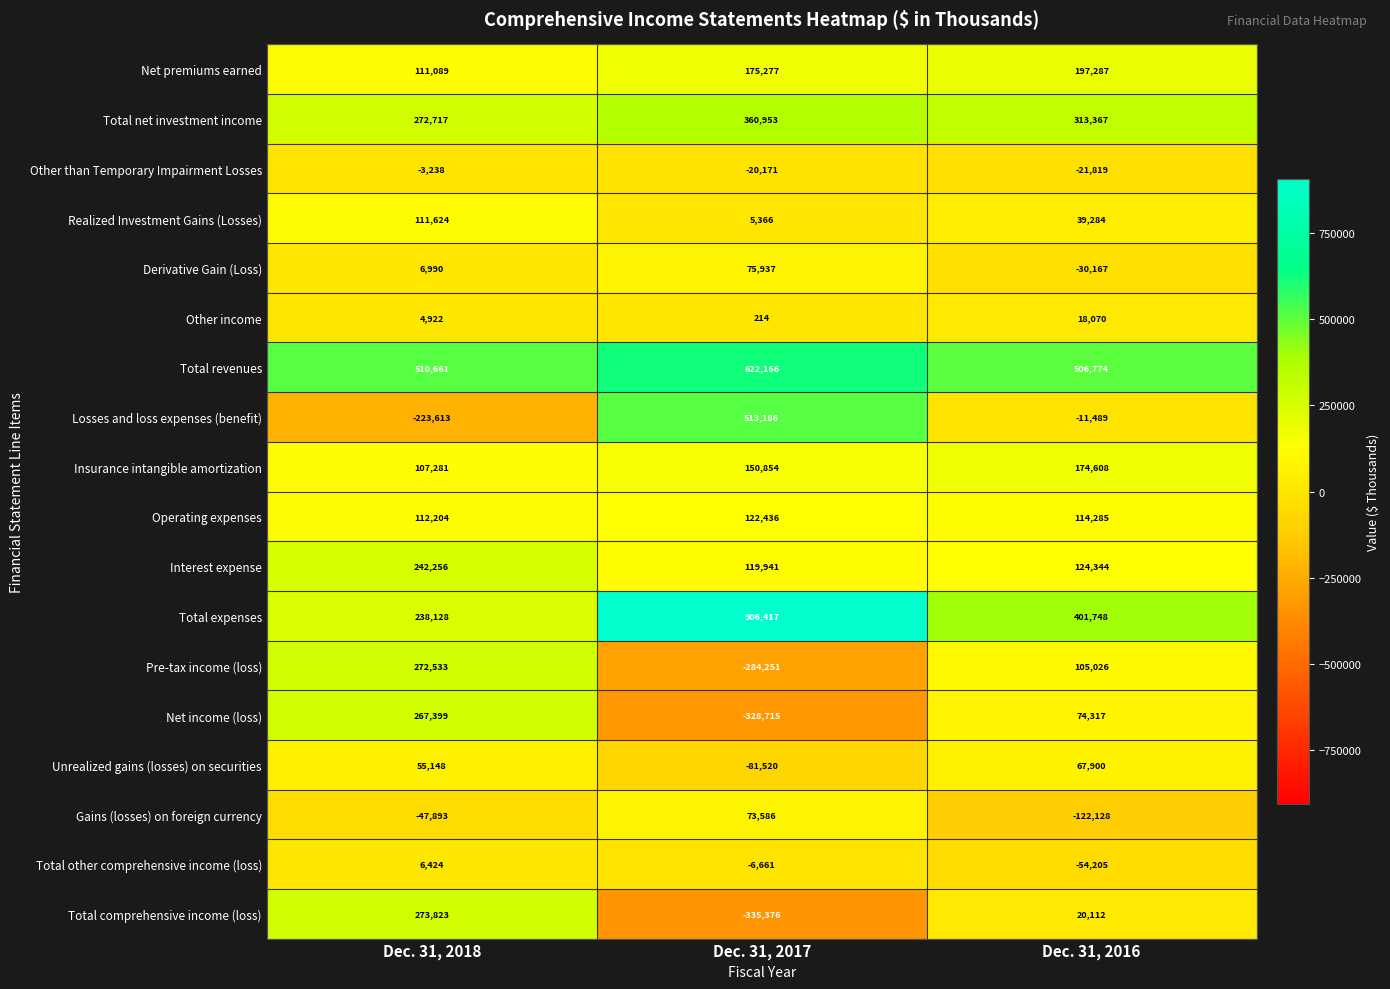

How many categories are shown in the chart?

3